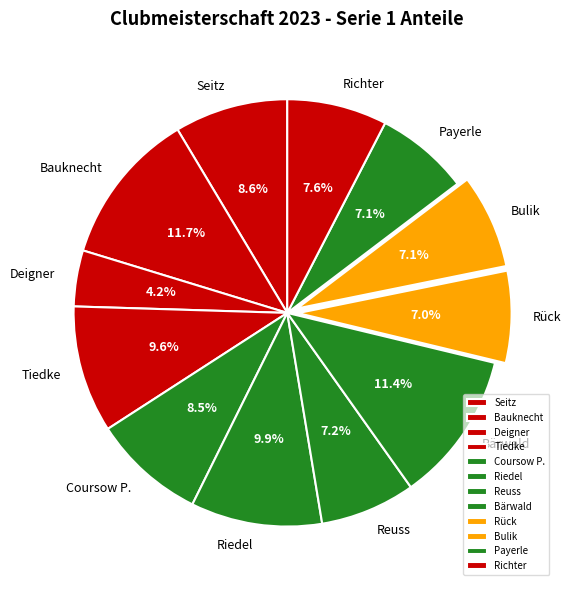

Is it true that Seitz is 17% of the pie?

False